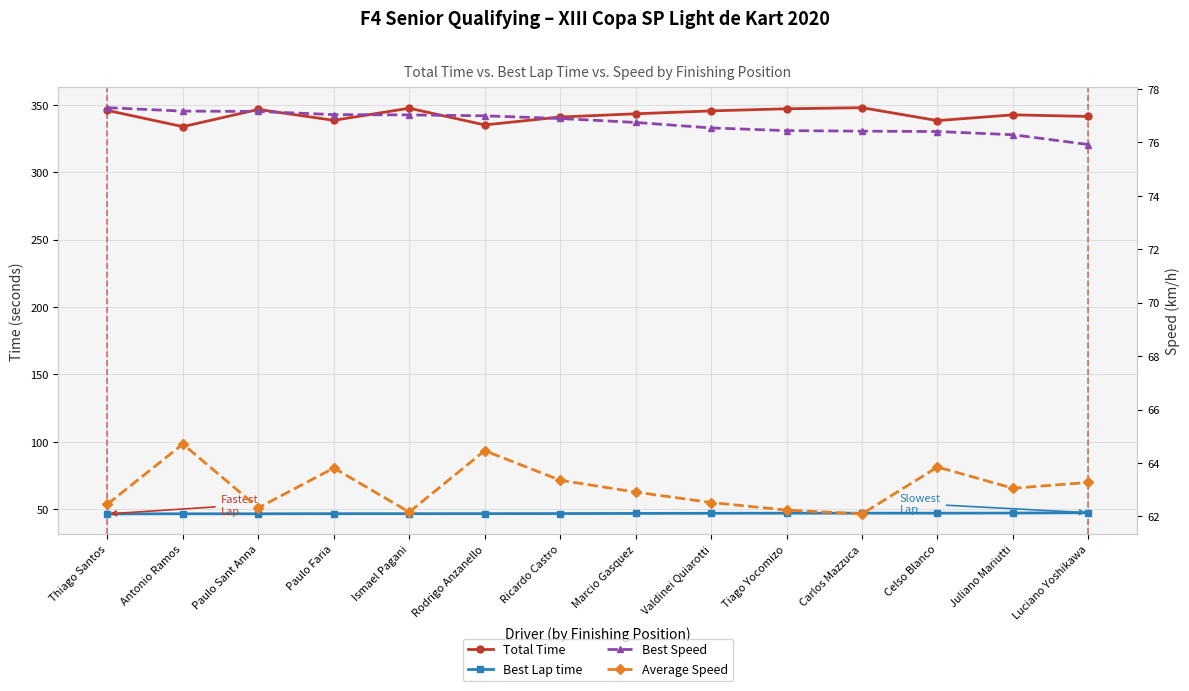

True or false: Average Speed and Best Lap time cross at least once.

False